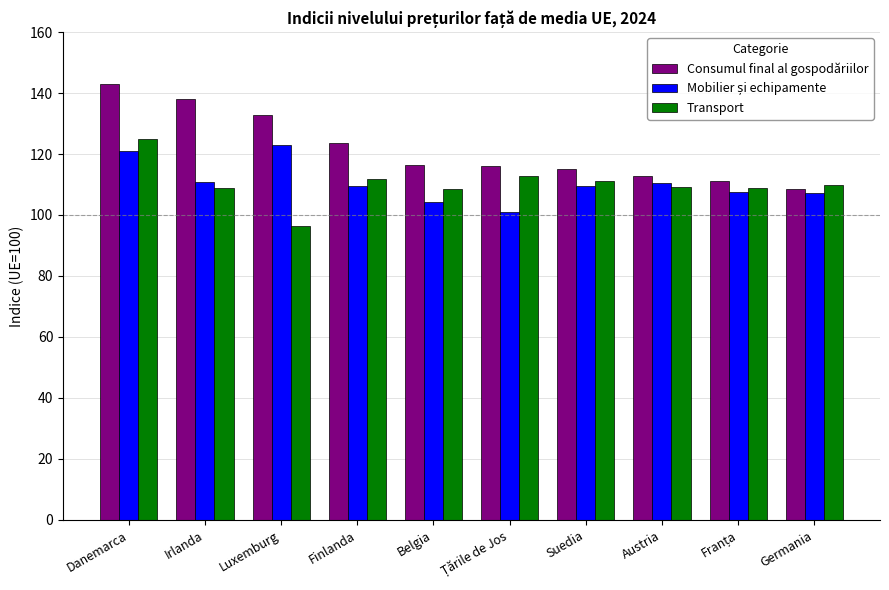

What is the approximate value of Consumul final al gospodăriilor at Finlanda?

123.5